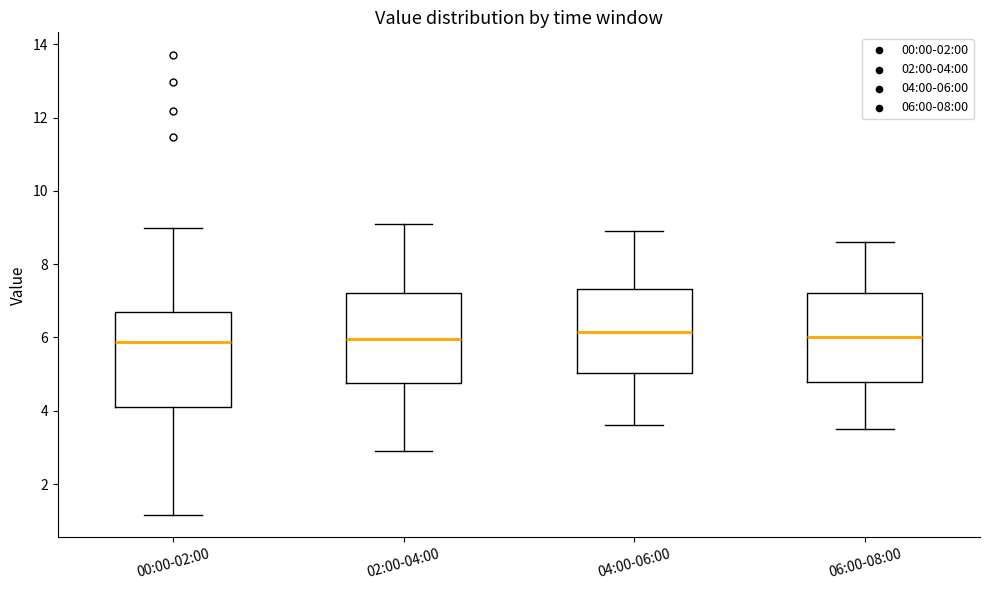

Reading left to right, read every box against the y-axis: the position of its median line, the range the box covers, and the ends of its whiskers. The values are not printed on the chart, so give them approximately, as read against the axis.

00:00-02:00: median 5.8, box 4.0 to 6.8, whiskers 1.2 to 9.0
02:00-04:00: median 6.0, box 4.8 to 7.2, whiskers 3.0 to 9.2
04:00-06:00: median 6.2, box 5.0 to 7.4, whiskers 3.6 to 9.0
06:00-08:00: median 6.0, box 4.8 to 7.2, whiskers 3.6 to 8.6